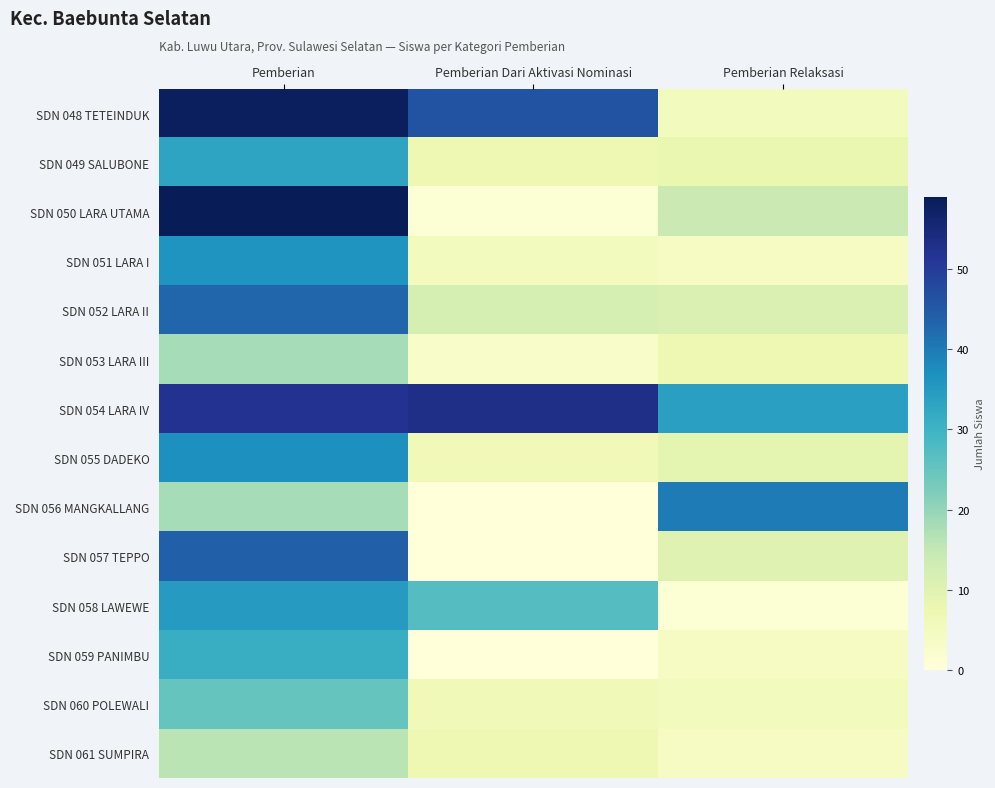

At Pemberian, list the series in order from largest to smallest.

SDN 050 LARA UTAMA, SDN 048 TETEINDUK, SDN 054 LARA IV, SDN 057 TEPPO, SDN 052 LARA II, SDN 055 DADEKO, SDN 051 LARA I, SDN 058 LAWEWE, SDN 049 SALUBONE, SDN 059 PANIMBU, SDN 060 POLEWALI, SDN 053 LARA III, SDN 056 MANGKALLANG, SDN 061 SUMPIRA